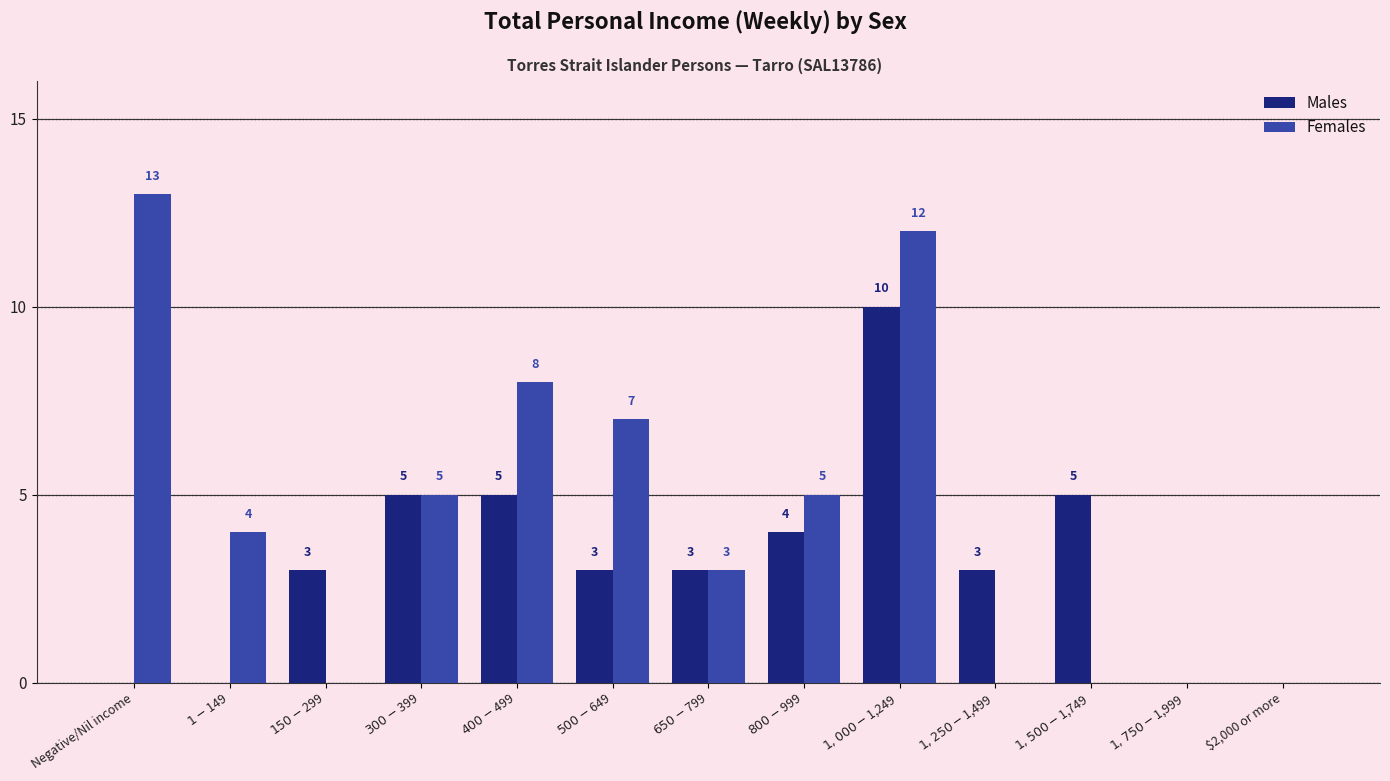

What is the sum of all Males values?

41